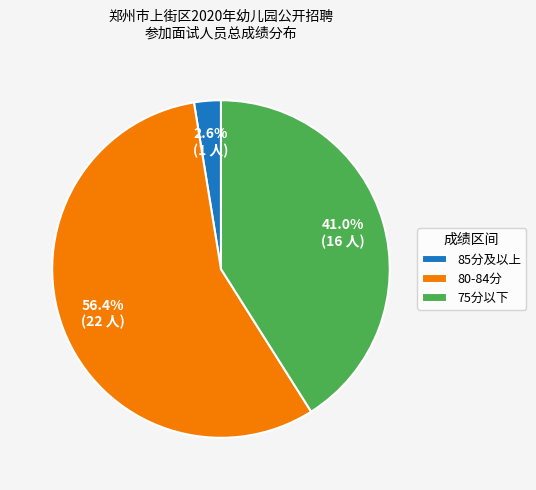

What portion of the pie excludes 85分及以上?

97.4%